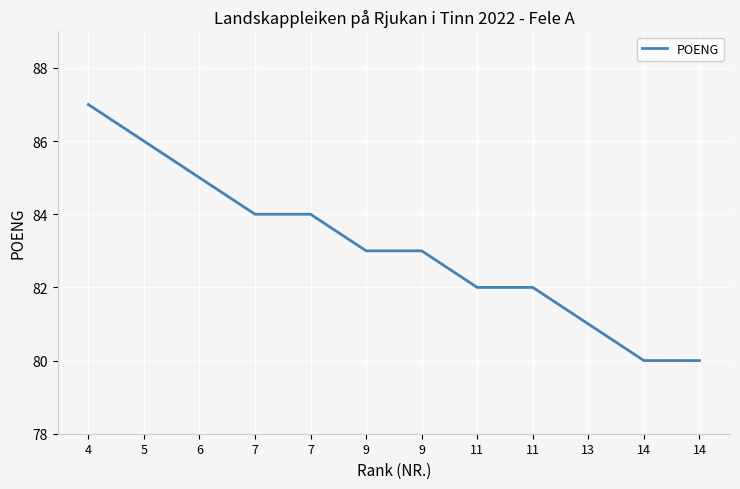

What is the value of the 4th point from the left?

84